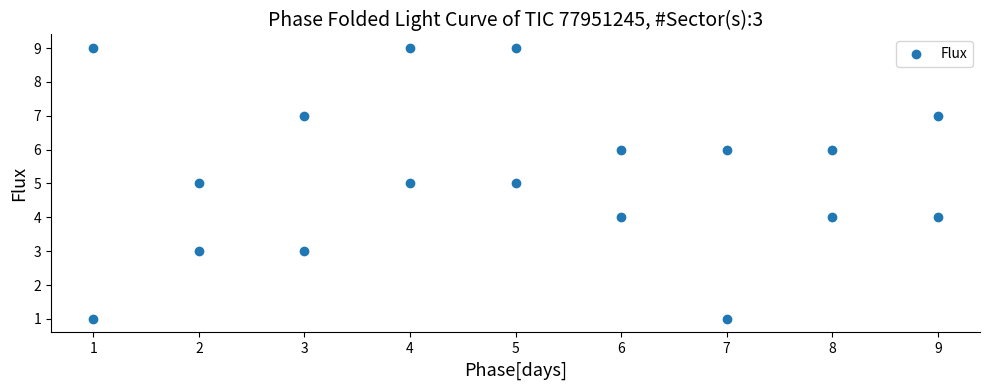

What is the range of X values (max minus min)?

8